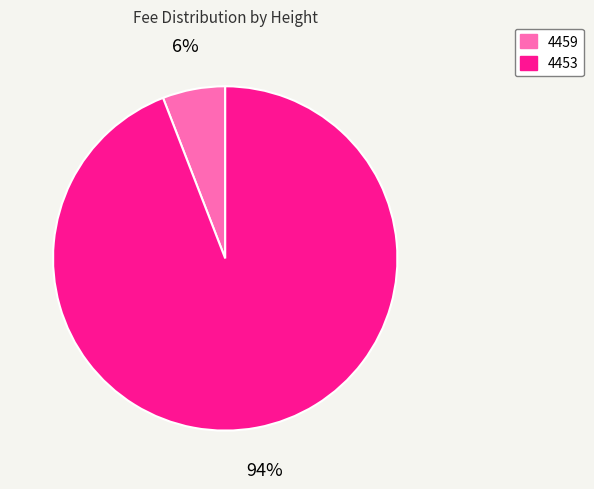

Combined, do 4459 and 4453 account for over 50%?

Yes